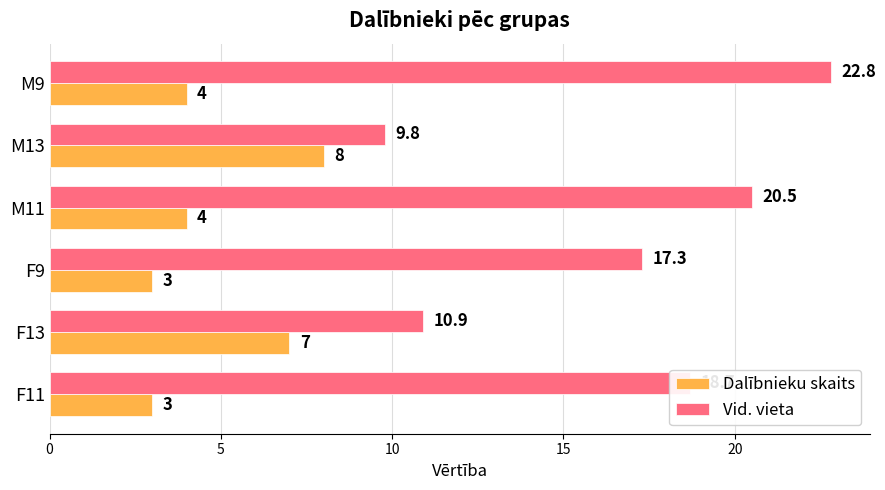

What is the difference between the maximum and minimum values in the Vid. vieta series?

13.0